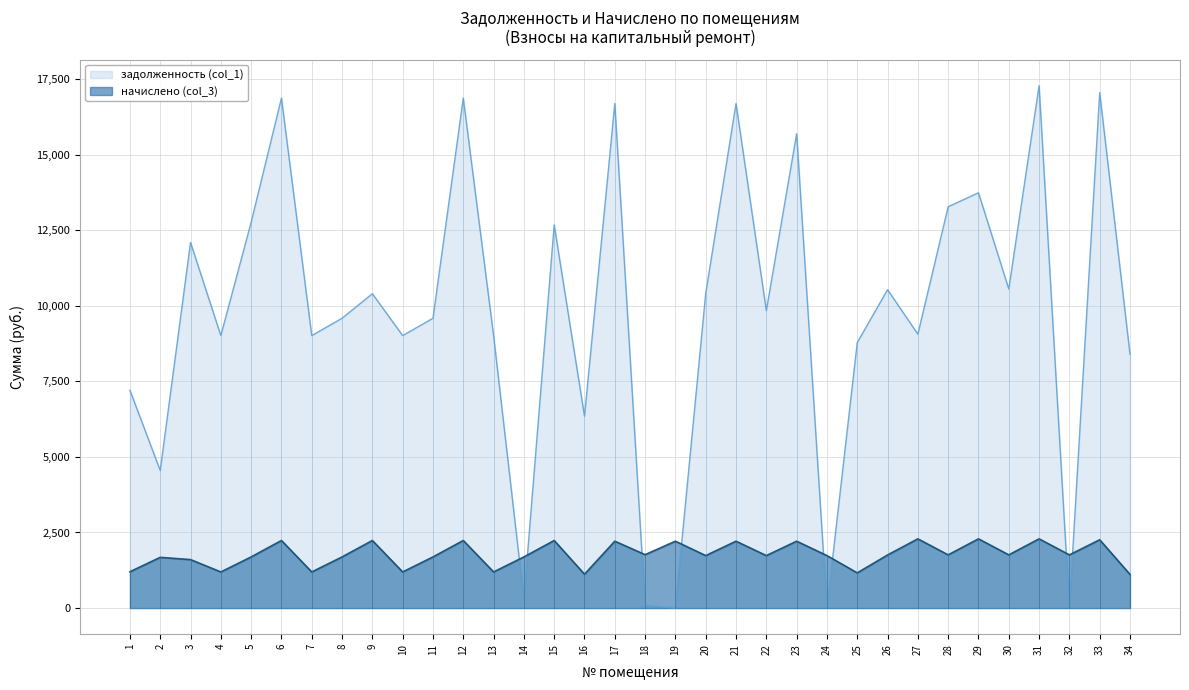

Rank the series at 24 from lowest to highest value.

задолженность (col_1), начислено (col_3)